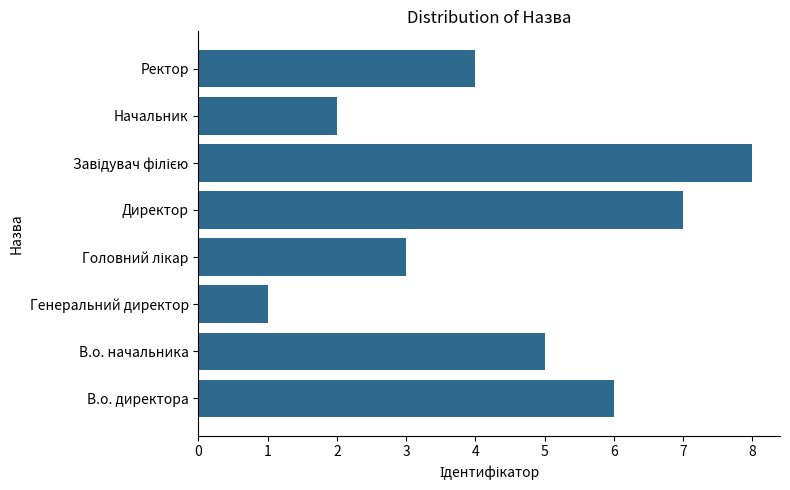

True or false: the data shows 5 at В.о. начальника.

True